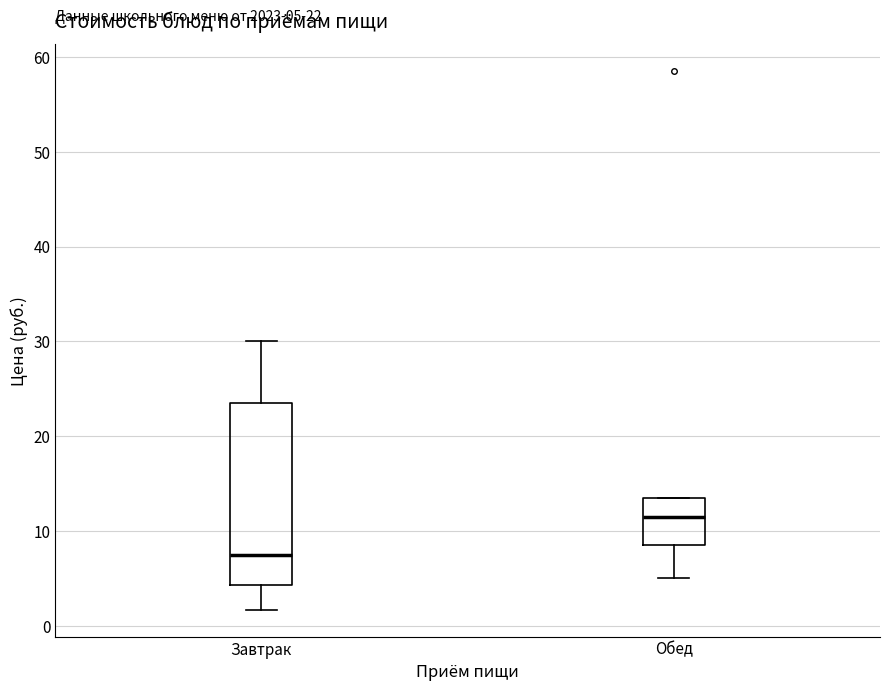

Which box's median line is the highest?

Обед